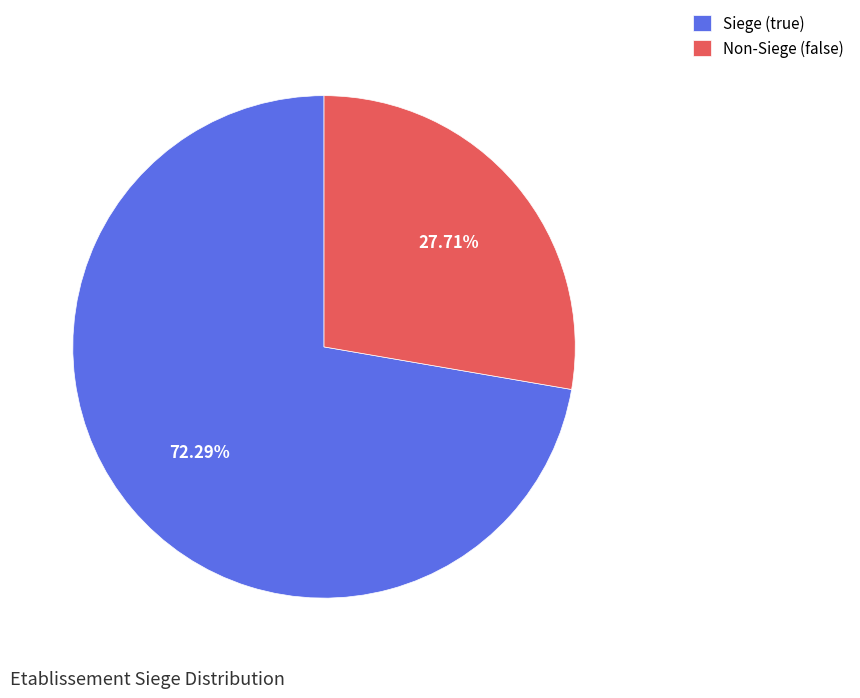

How many segments does this pie chart have?

2